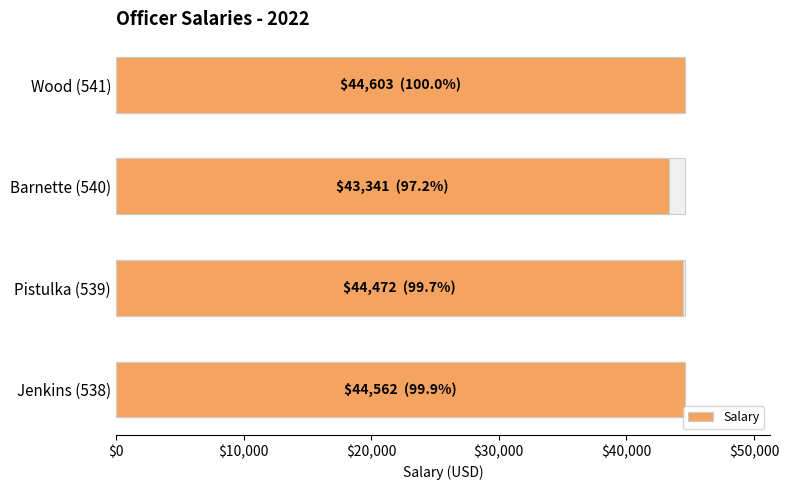

What is the sum of all values?

176978